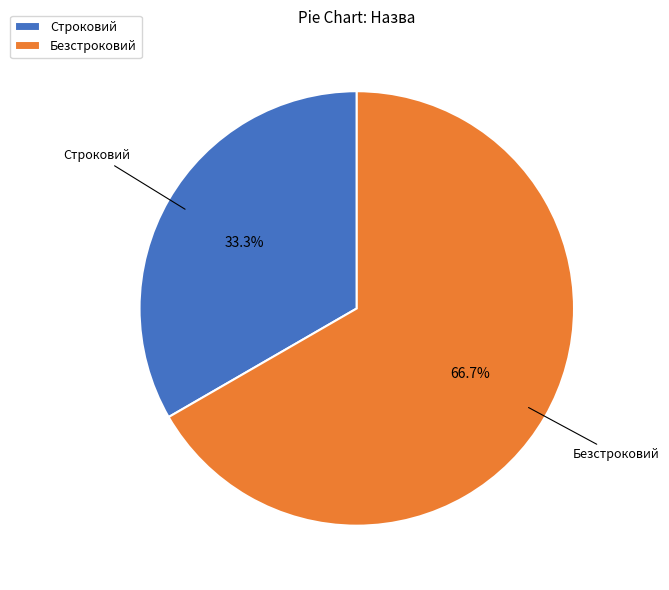

True or false: Безстроковий accounts for 67% of the total.

True